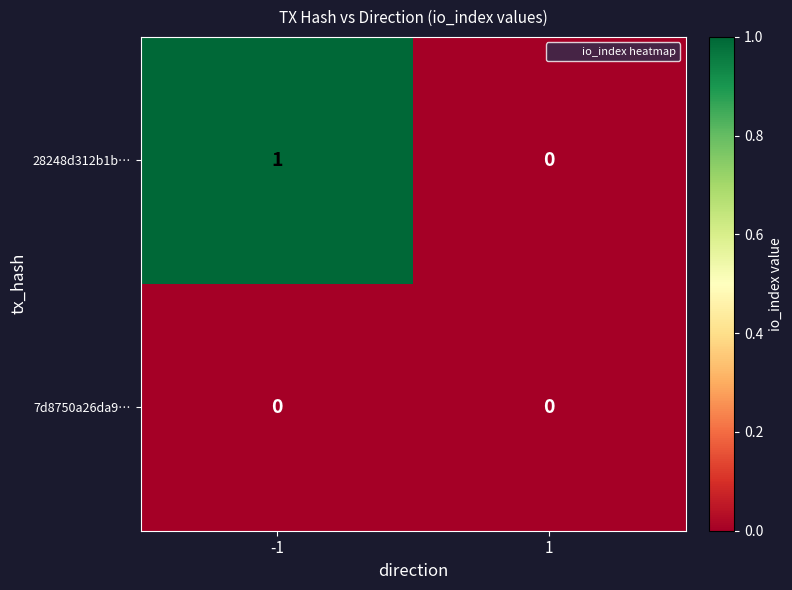

At which category is the sum across all series the highest?

-1